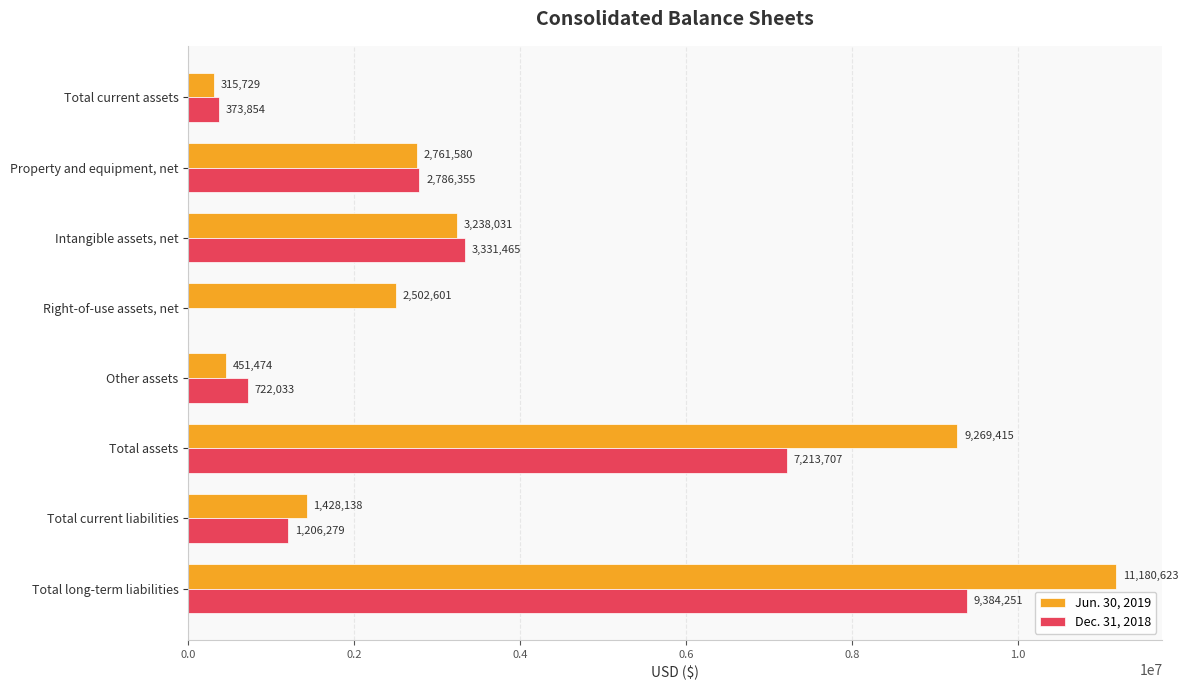

What is the highest value of the Jun. 30, 2019 series?

11180623